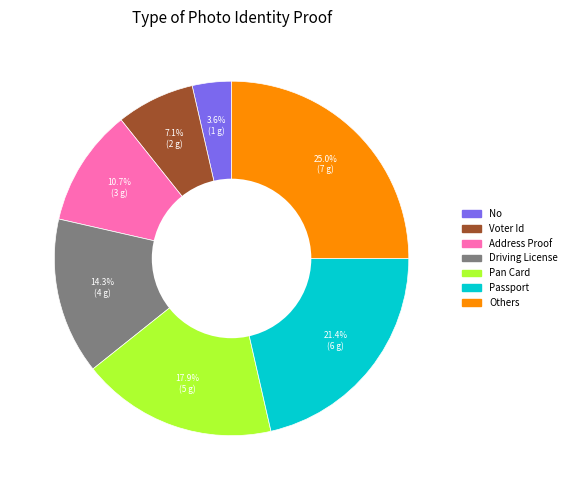

The Address Proof slice represents 11% of the pie. True or false?

True